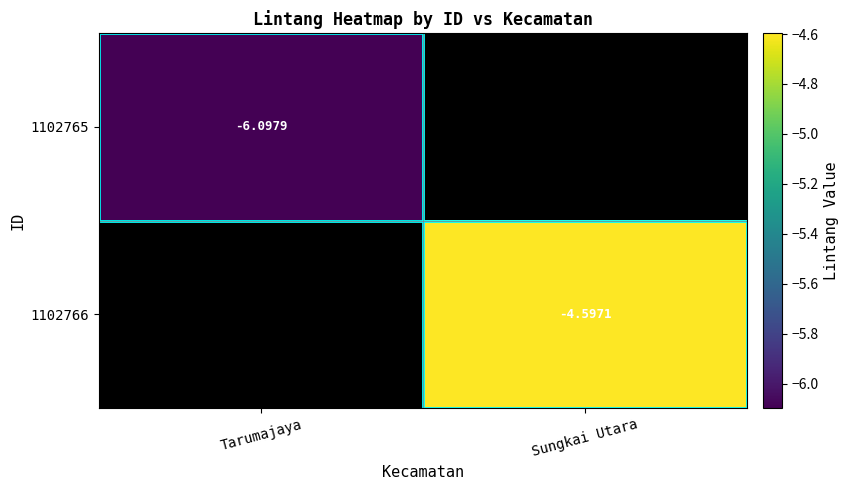

What is the greatest value displayed?

-4.6